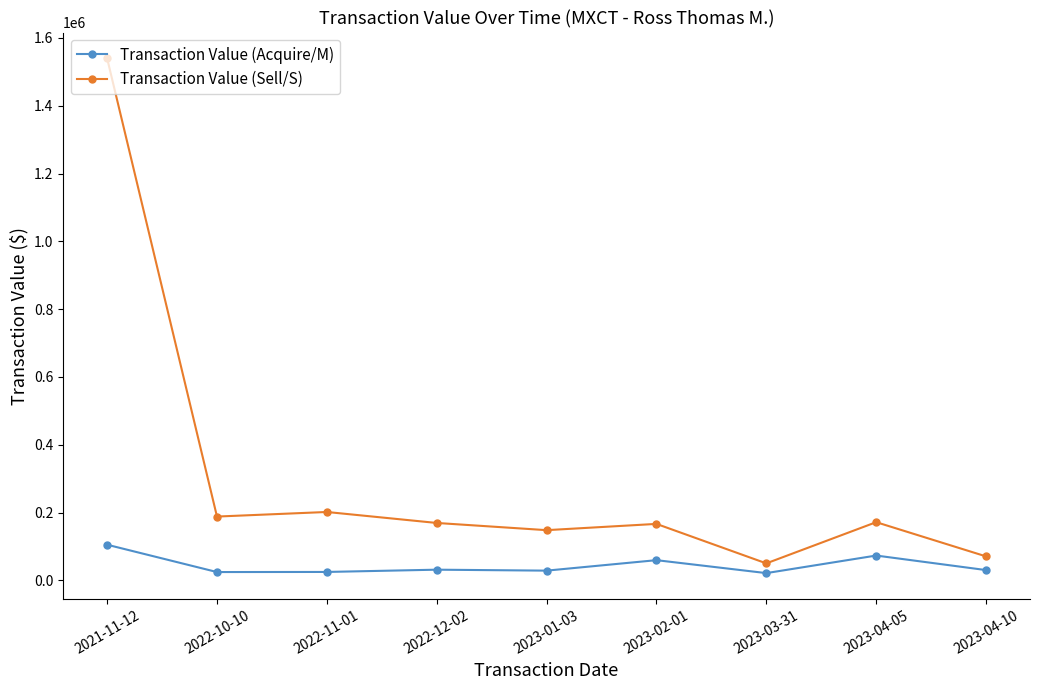

True or false: Transaction Value (Acquire/M) and Transaction Value (Sell/S) intersect in this chart.

False